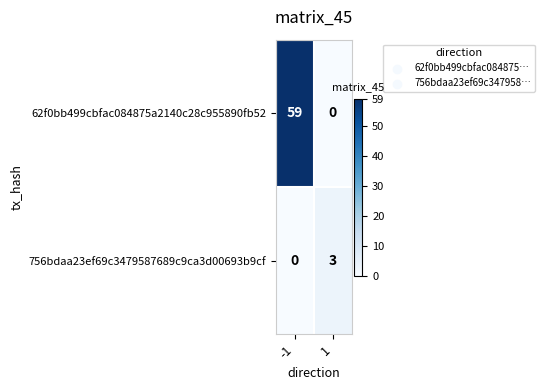

What is the total value across all series at -1?

59